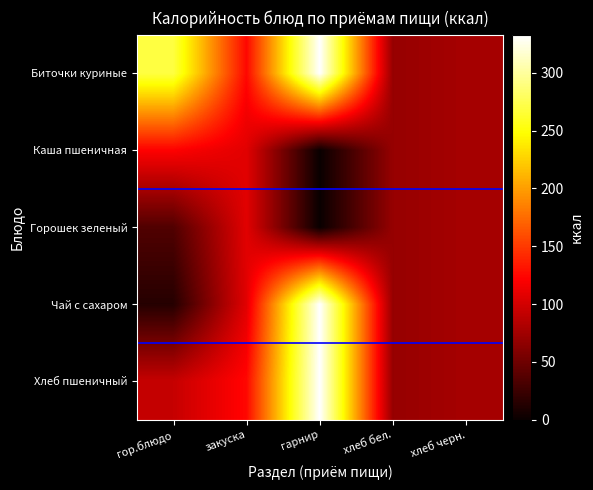

Reading right to left, what are all the values shown in this chart?

Биточки куриные: хлеб черн.=77.7	хлеб бел.=70.1	гарнир=332.8	закуска=125.1	гор.блюдо=269.5
Каша пшеничная: хлеб черн.=77.7	хлеб бел.=70.1	гарнир=0.0	закуска=107.2	гор.блюдо=121.5
Горошек зеленый: хлеб черн.=77.7	хлеб бел.=70.1	гарнир=0.0	закуска=107.2	гор.блюдо=35.5
Чай с сахаром: хлеб черн.=77.7	хлеб бел.=70.1	гарнир=332.8	закуска=107.2	гор.блюдо=14.0
Хлеб пшеничный: хлеб черн.=77.7	хлеб бел.=70.1	гарнир=332.8	закуска=125.1	гор.блюдо=93.5